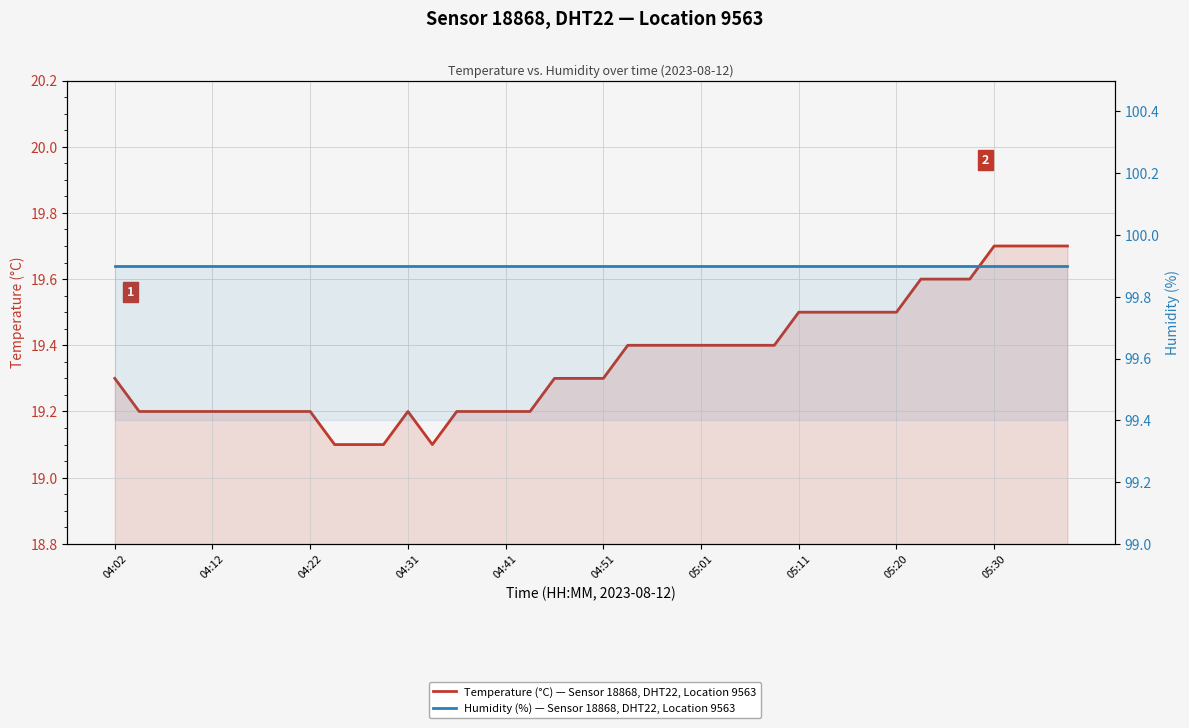

True or false: Temperature (°C) — Sensor 18868, DHT22, Location 9563 has a value of 19.6 at 34.

True